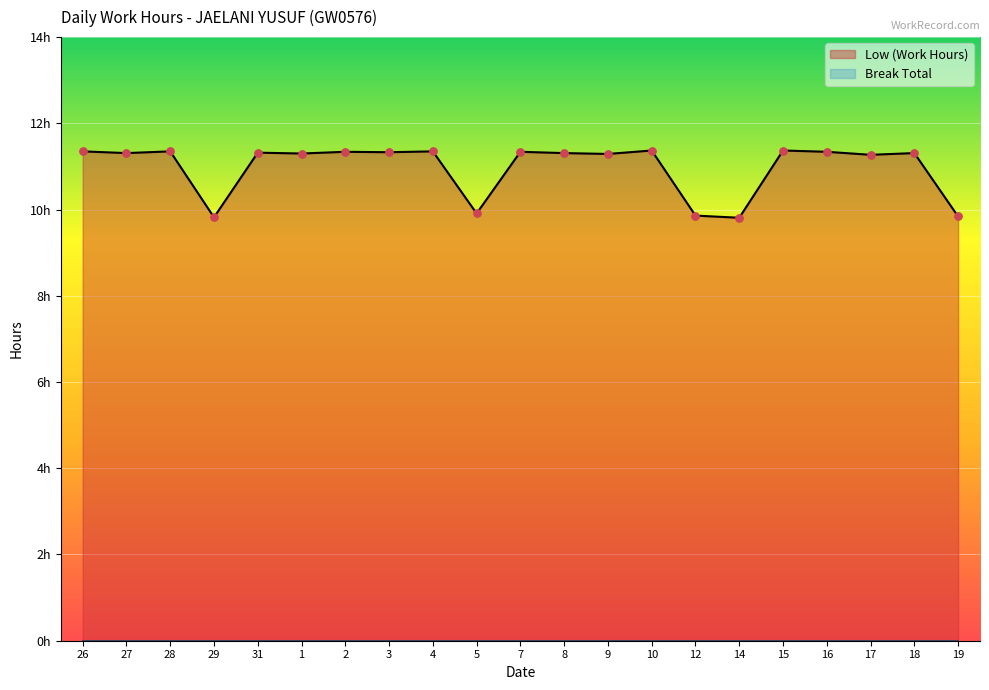

What is the change in value from 26 to 17?

-0.1